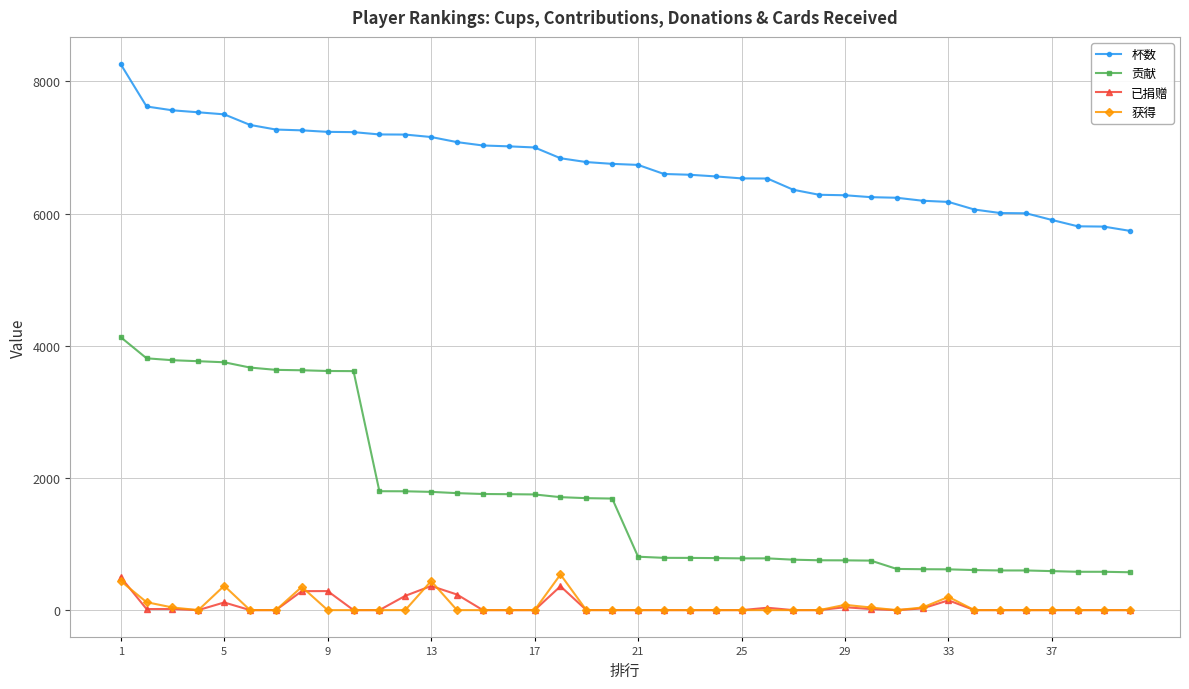

What is the average value of the 贡献 series?

1717